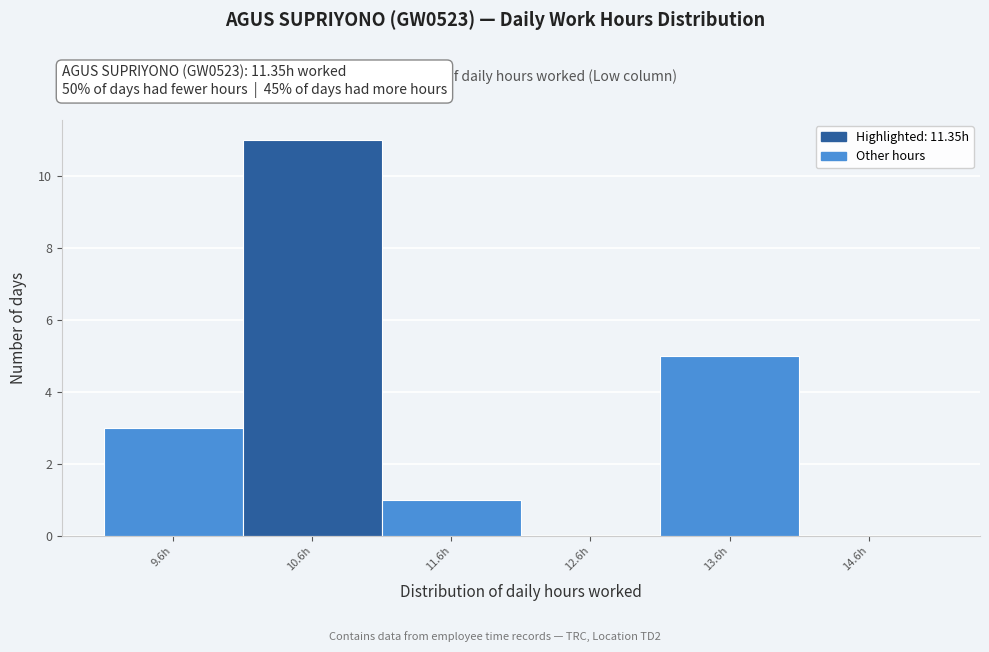

Reading right to left, extract all data points from this chart.

14.6h=0	13.6h=5	12.6h=0	11.6h=1	10.6h=11	9.6h=3